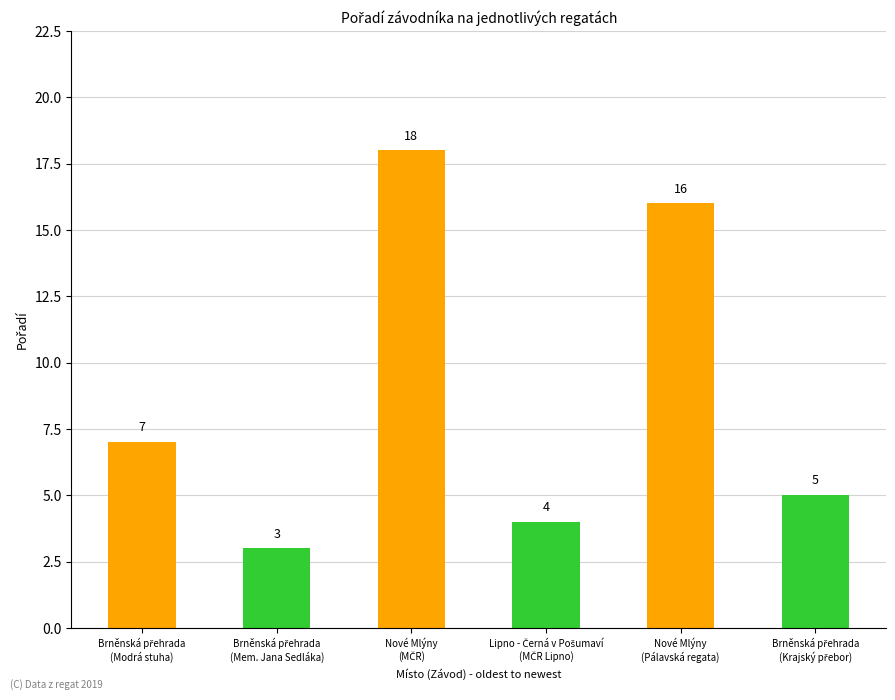

What is the value of the 6th bar from the left?

5